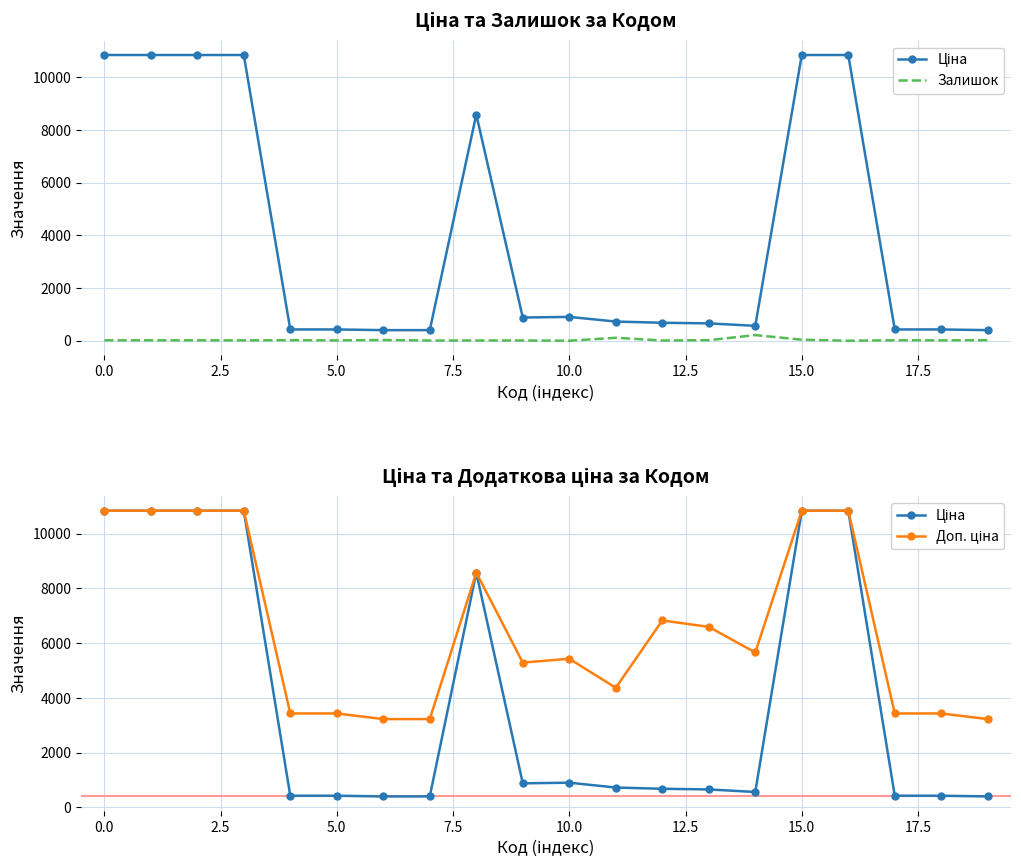

Is this an area chart (filled region under the line)?

No